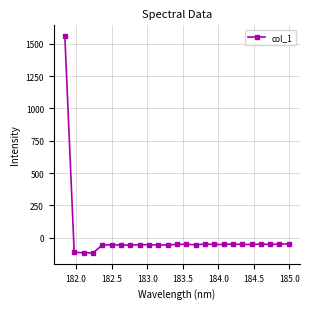

What is the difference between the second highest and minimum values?

69.9